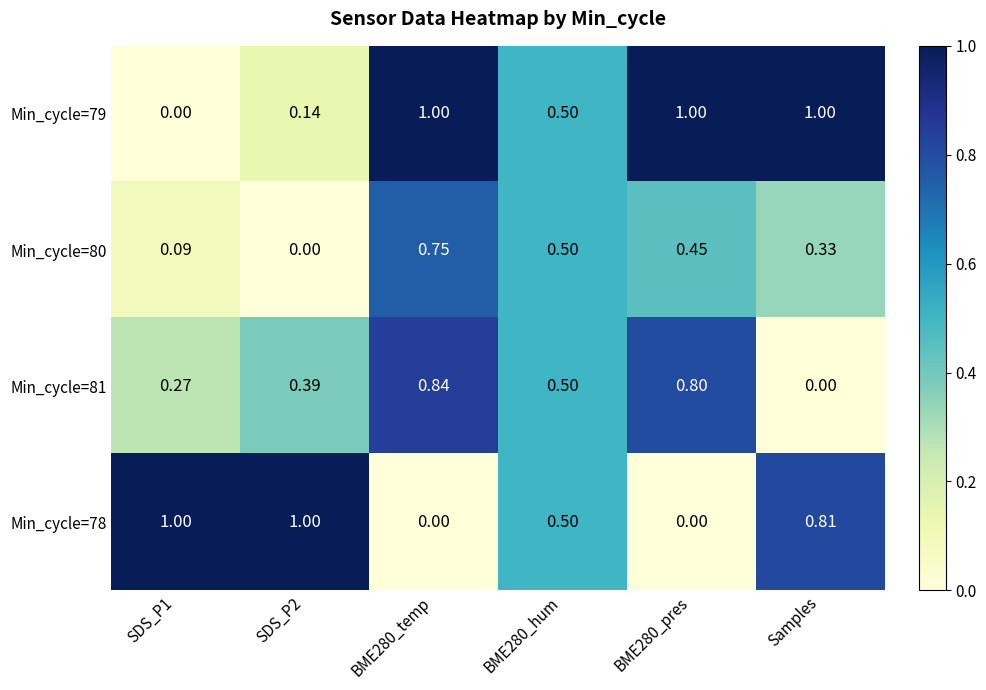

Which series changed the most between BME280_temp and BME280_pres?

Min_cycle=80